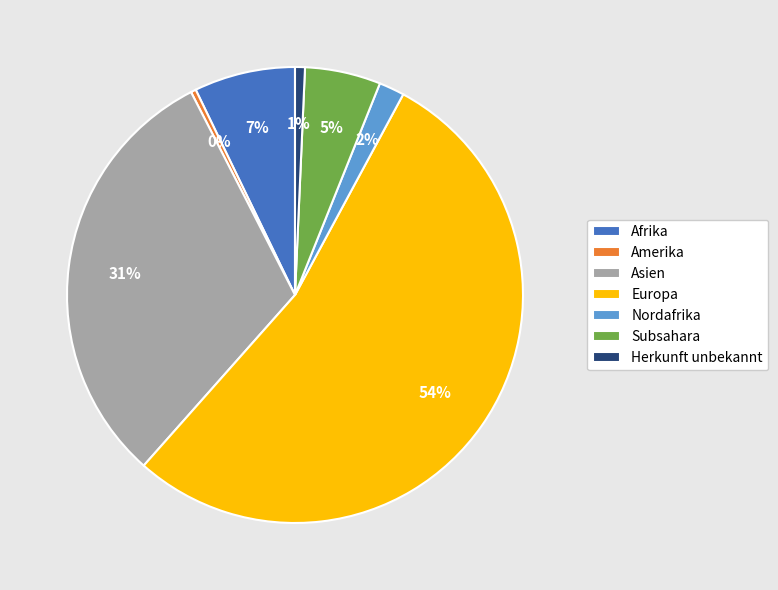

To the nearest percent, what is the combined percentage of Asien and Afrika?

38%